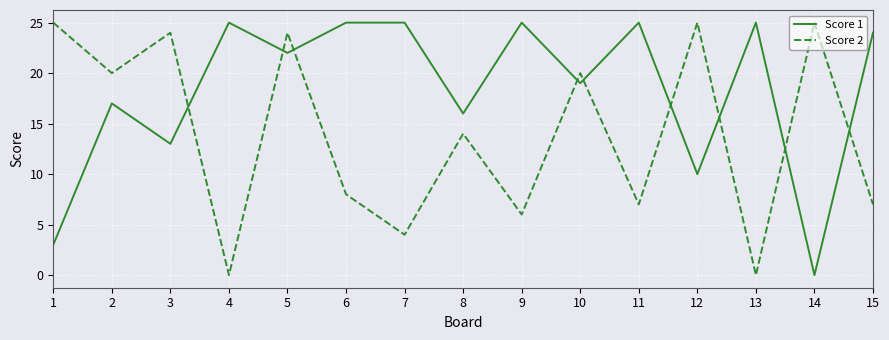

What is the greatest value displayed?

25